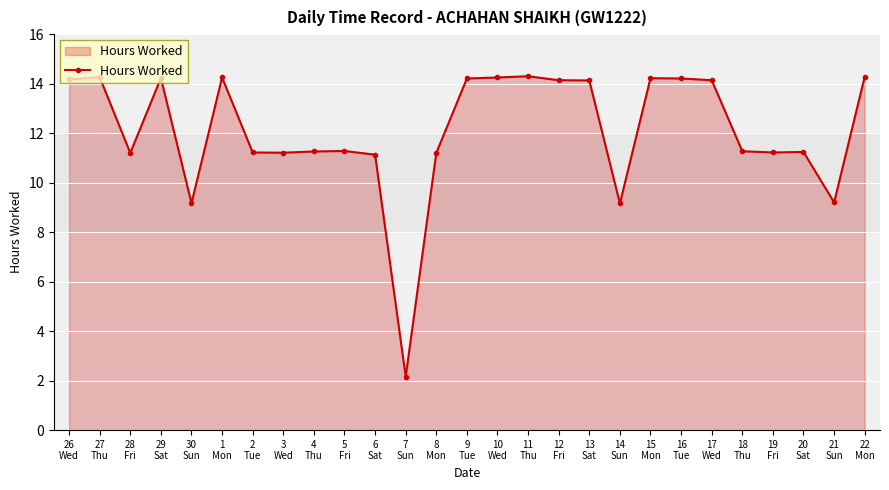

How many values exceed 11?

23